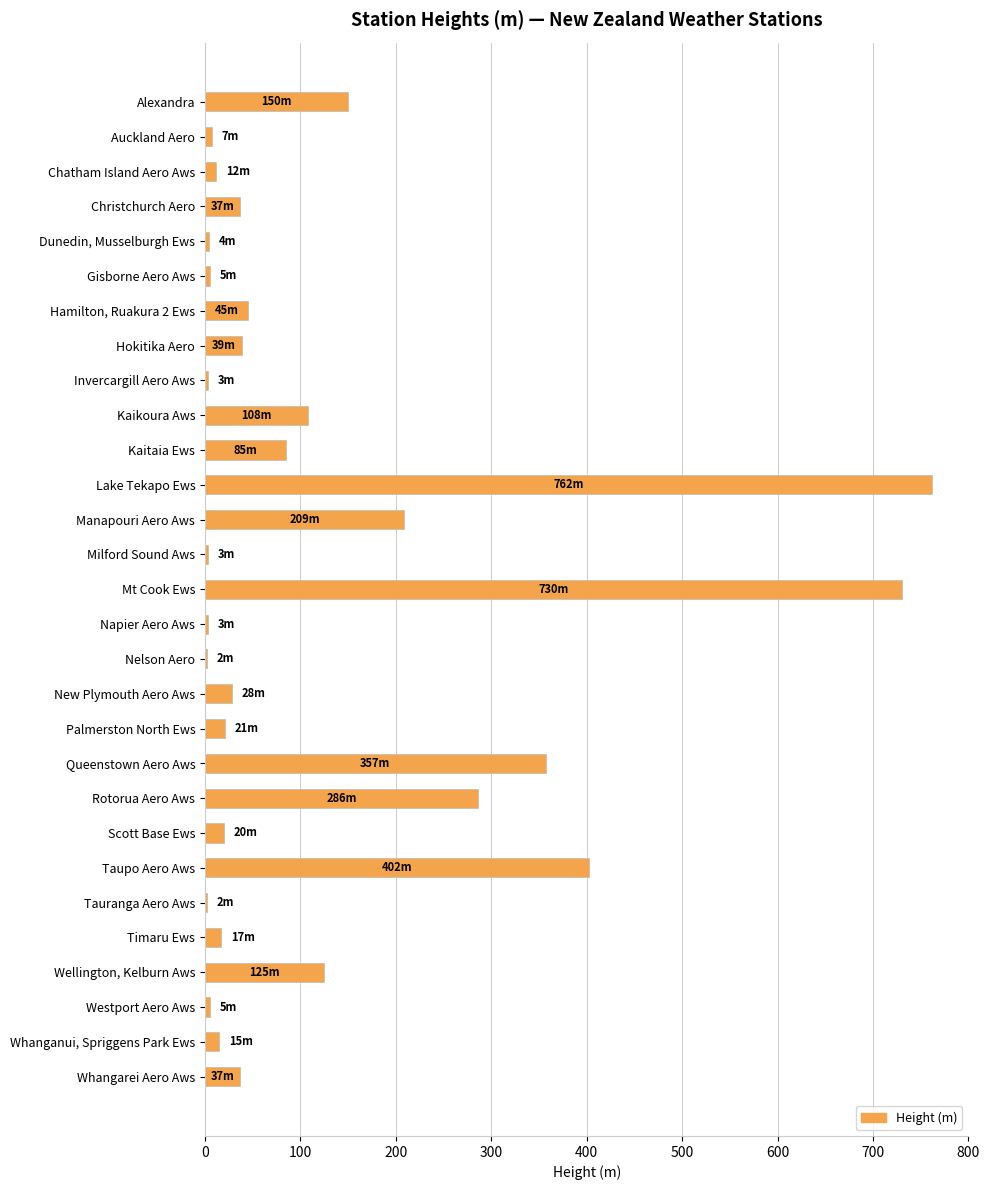

Is it true that the value at Palmerston North Ews is 21?

True